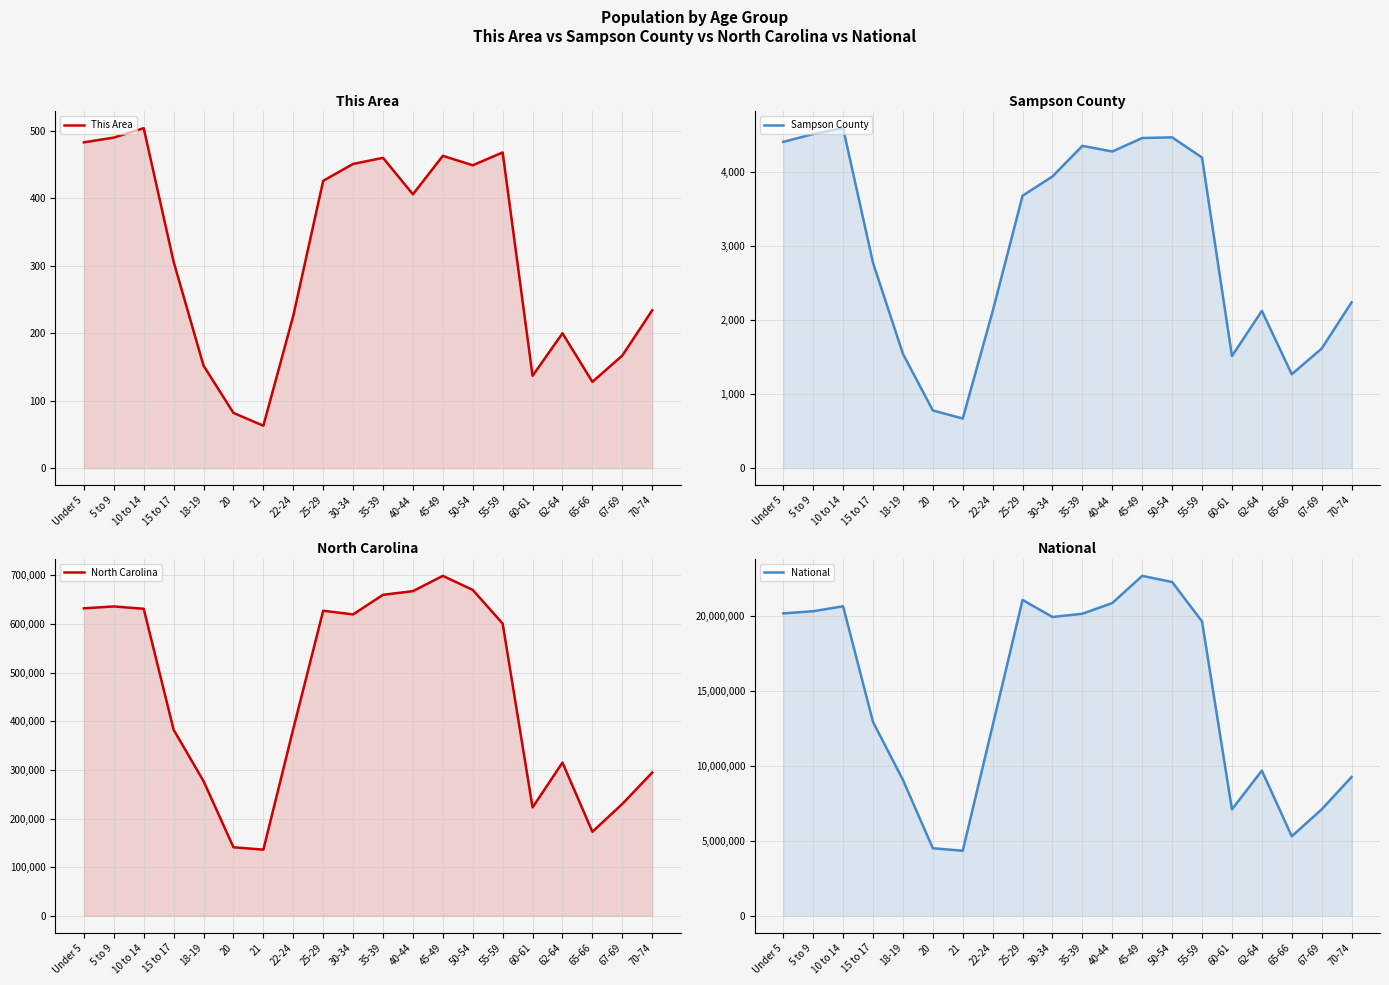

Reading right to left, transcribe all the data shown in this chart.

This Area: 70-74=234	67-69=167	65-66=128	62-64=200	60-61=137	55-59=468	50-54=449	45-49=463	40-44=406	35-39=460	30-34=451	25-29=426	22-24=226	21=63	20=82	18-19=152	15 to 17=306	10 to 14=504	5 to 9=490	Under 5=483
Sampson County: 70-74=2239	67-69=1615	65-66=1269	62-64=2124	60-61=1514	55-59=4193	50-54=4466	45-49=4457	40-44=4275	35-39=4351	30-34=3938	25-29=3678	22-24=2118	21=671	20=780	18-19=1545	15 to 17=2772	10 to 14=4590	5 to 9=4510	Under 5=4405
North Carolina: 70-74=294543	67-69=230105	65-66=172919	62-64=315115	60-61=222924	55-59=600722	50-54=669893	45-49=698753	40-44=667308	35-39=659843	30-34=619557	25-29=627036	22-24=384328	21=136169	20=141076	18-19=277045	15 to 17=382546	10 to 14=631104	5 to 9=635945	Under 5=632040
National: 70-74=9278166	67-69=7115361	65-66=5319902	62-64=9704197	60-61=7113727	55-59=19664805	50-54=22298125	45-49=22708591	40-44=20890964	35-39=20179642	30-34=19962099	25-29=21101849	22-24=12712576	21=4354294	20=4519129	18-19=9086089	15 to 17=12954254	10 to 14=20677194	5 to 9=20348657	Under 5=20201362